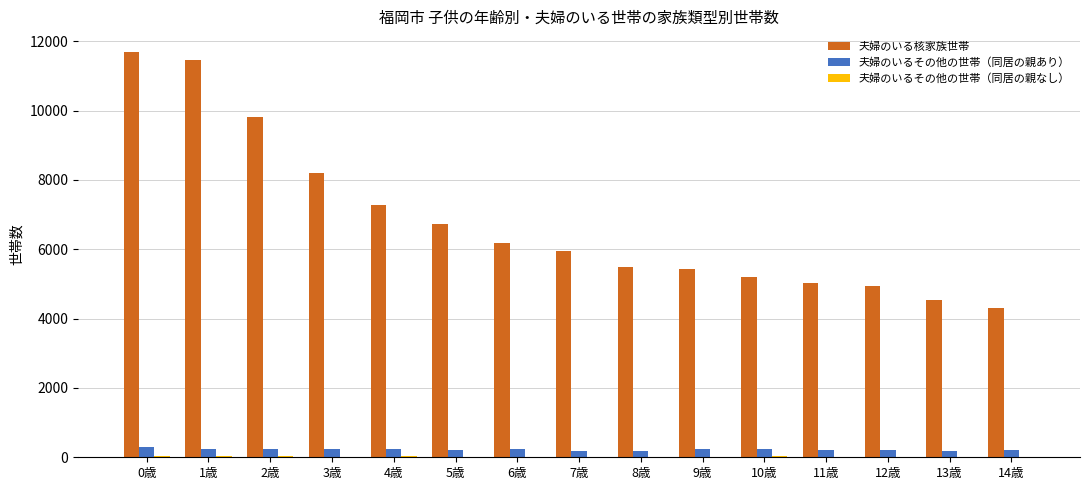

What is the maximum value shown in the chart?

11704